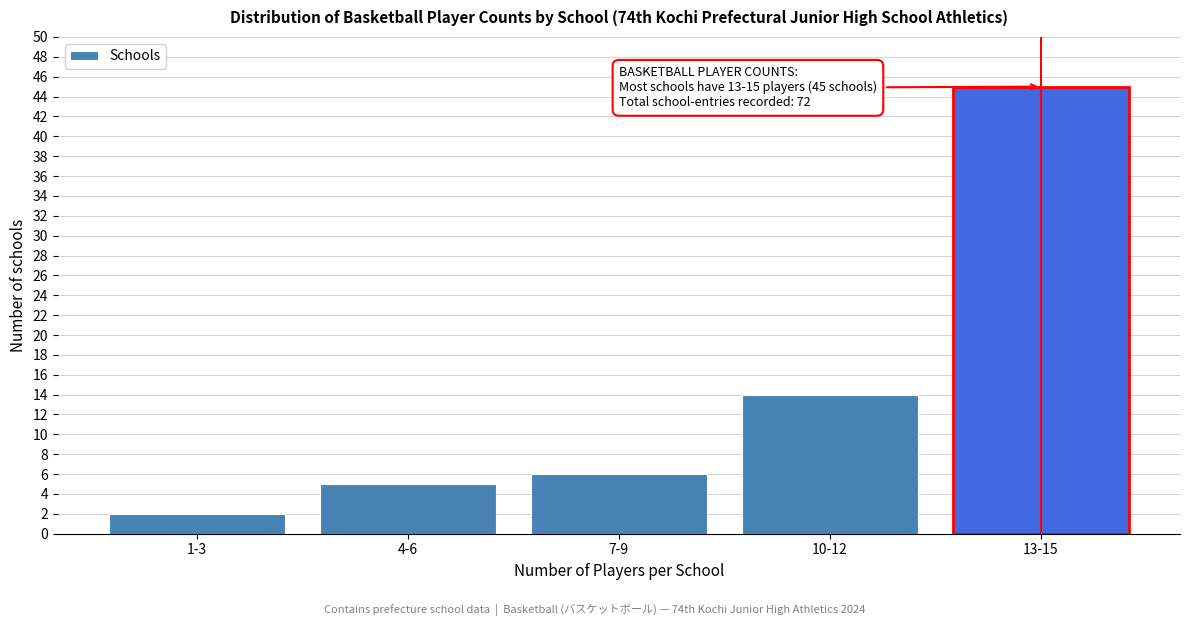

Reading right to left, extract all data points from this chart.

45	14	6	5	2